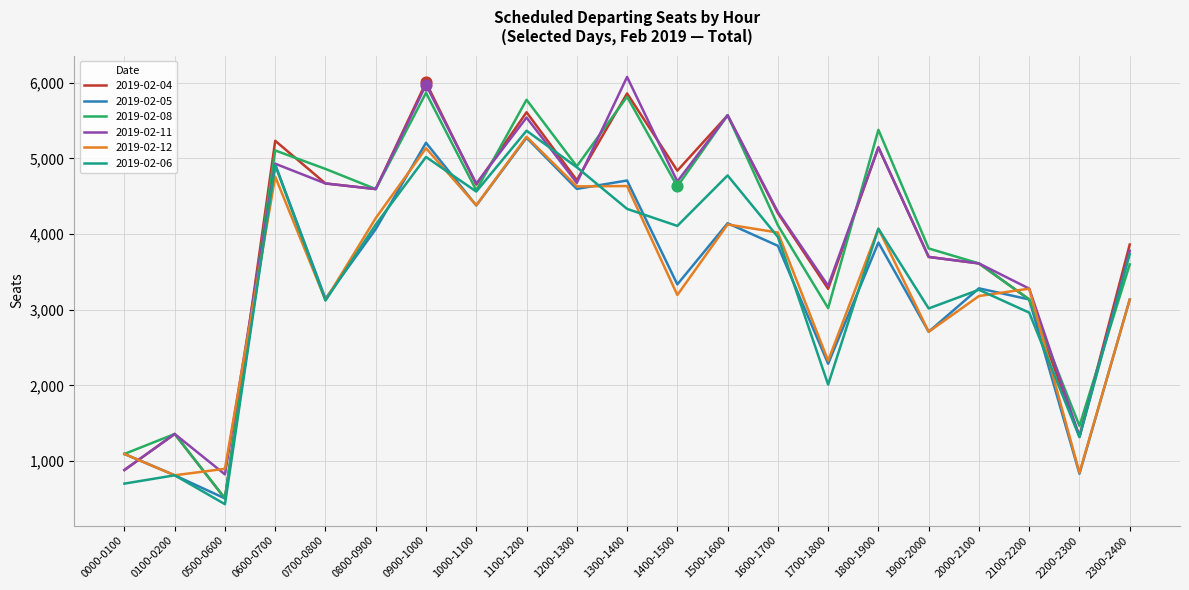

At which category is the sum across all series the highest?

0900-1000